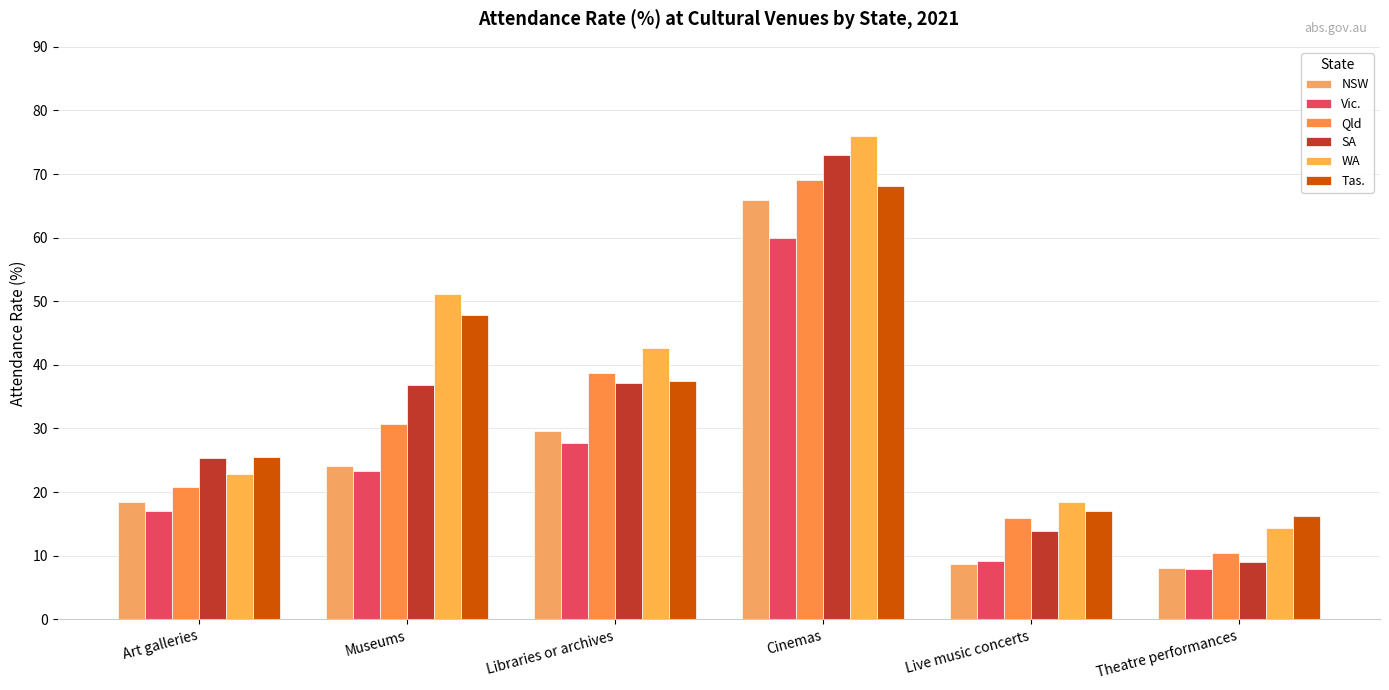

Which series has the largest total across all categories?

WA